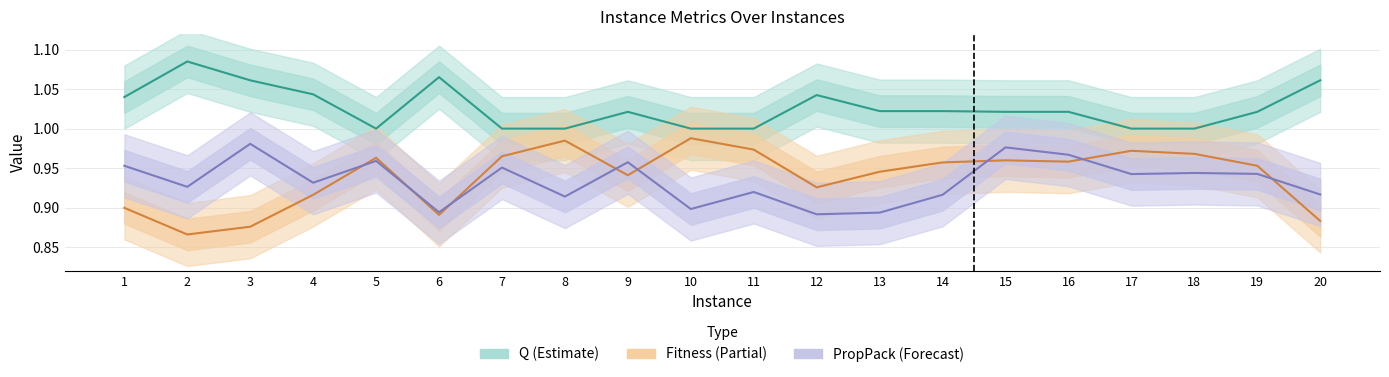

True or false: Q (Estimate) and PropPack (Forecast) cross at least once.

False